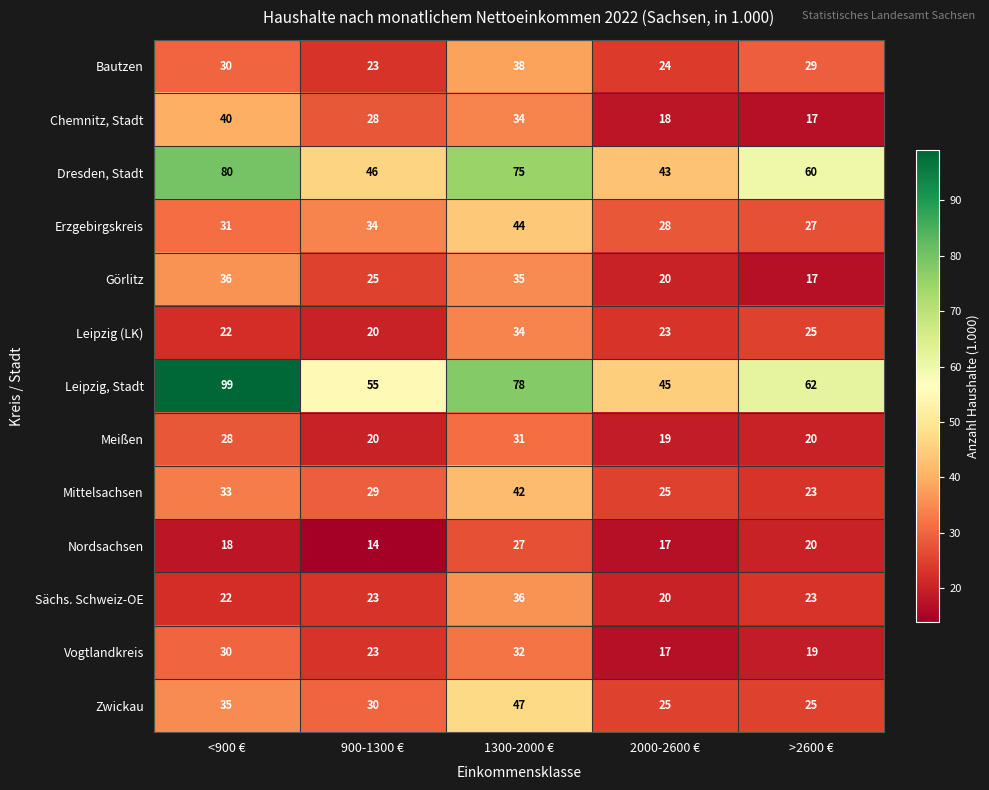

What is the average value of the Nordsachsen series?

19